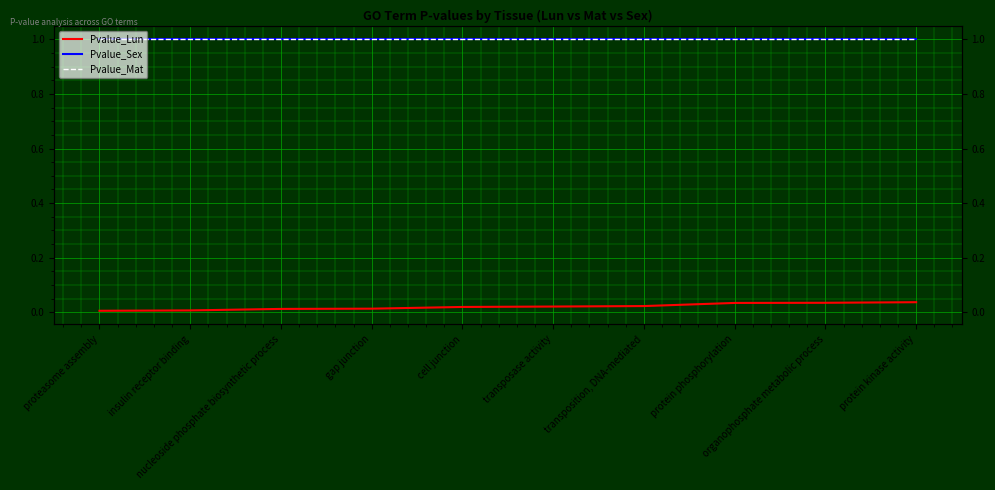

At which category is the sum across all series the highest?

protein kinase activity